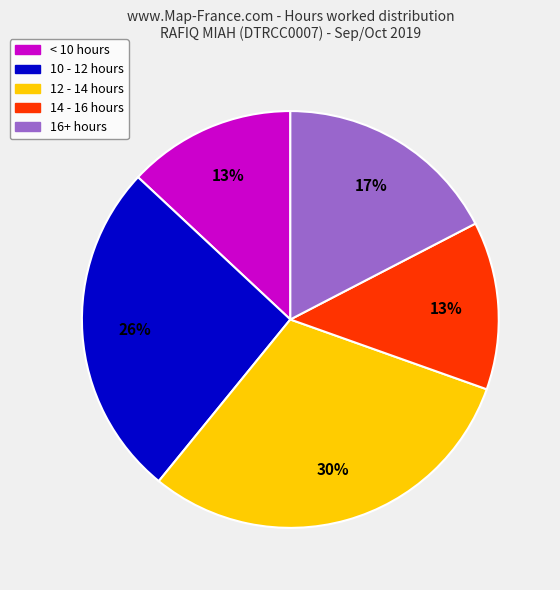

How many segments does this pie chart have?

5